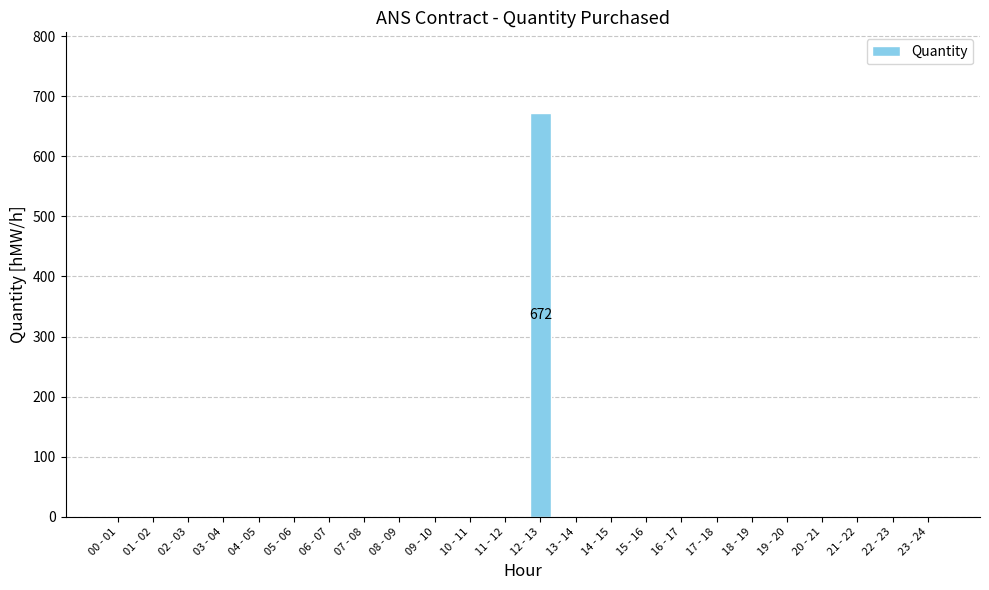

Are the bars horizontal?

No